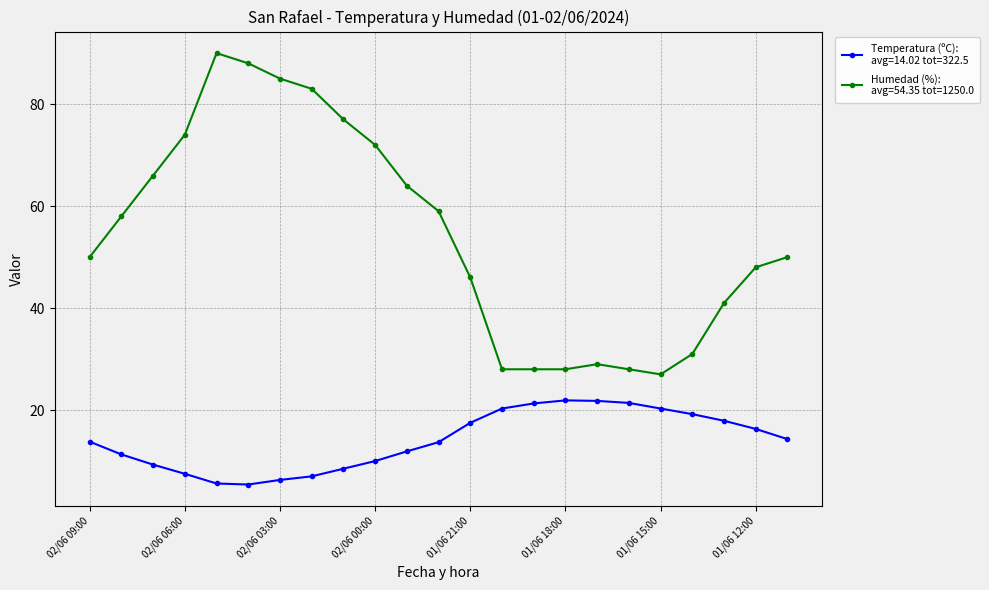

What is the maximum value shown in the chart?

90.0